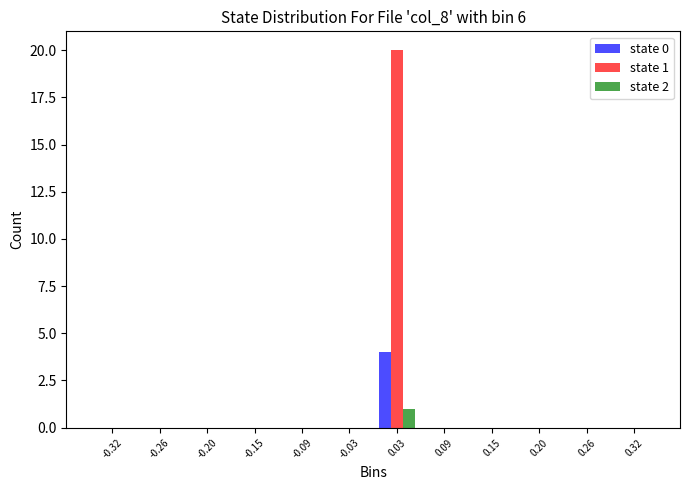

In the state 1 series, which range on the x-axis has the tallest bar?

0.00 to 0.06